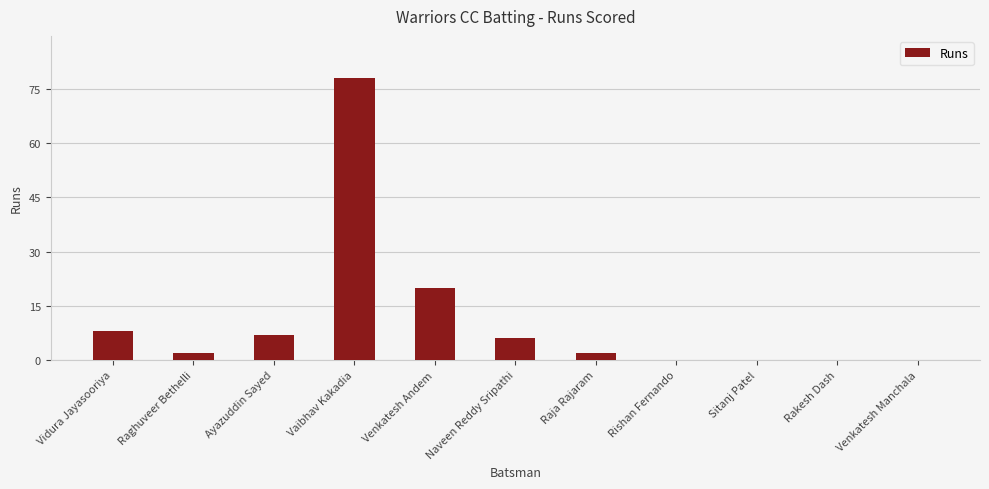

Read the value at Naveen Reddy Sripathi.

6